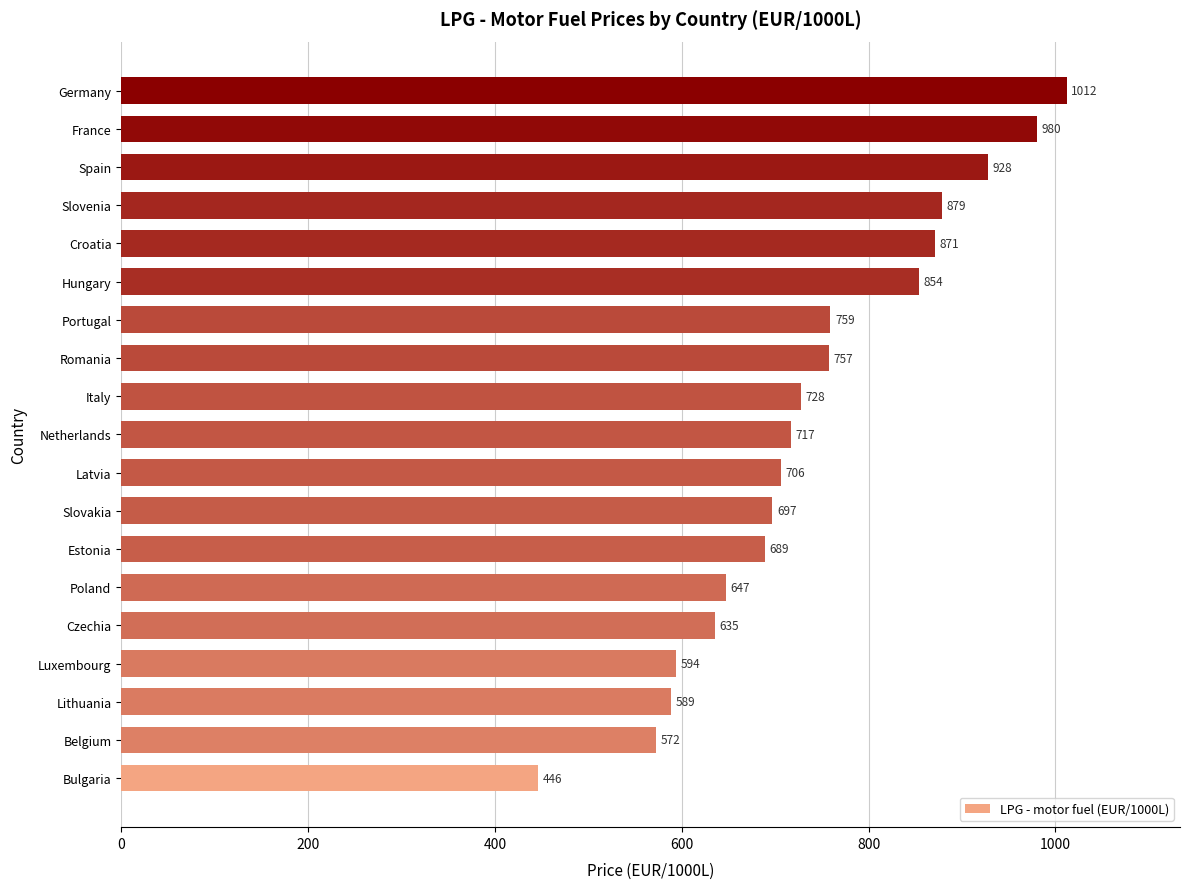

How many values are below 717?

9